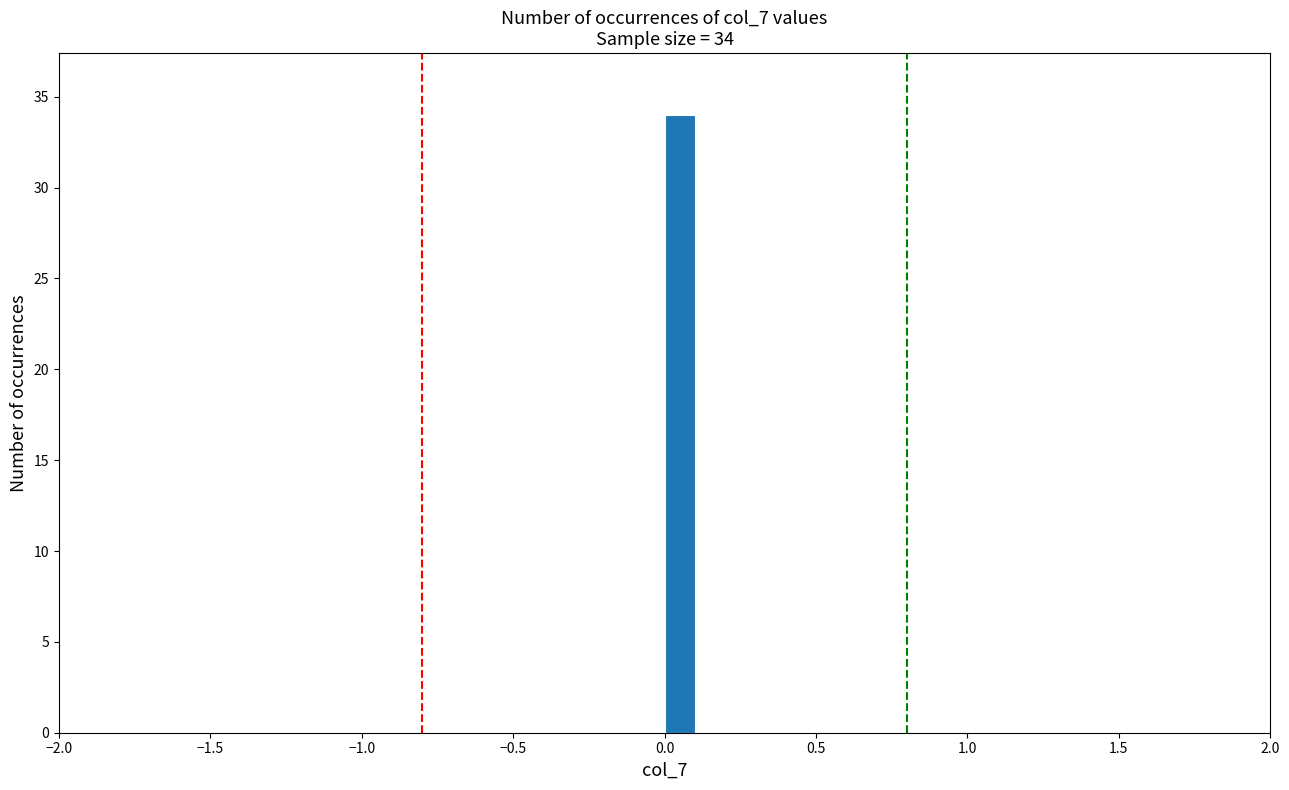

Read against the x-axis, roughly where is the centre of the tallest bar?

0.05